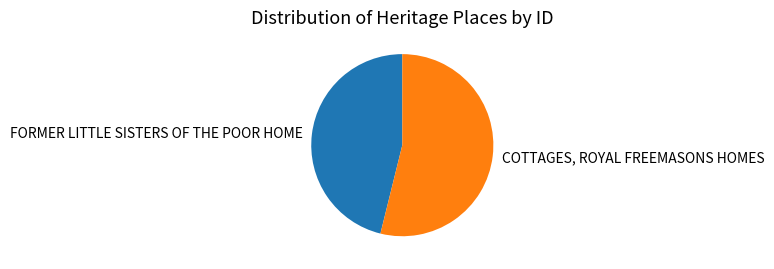

What is the smallest slice in the pie chart?

FORMER LITTLE SISTERS OF THE POOR HOME